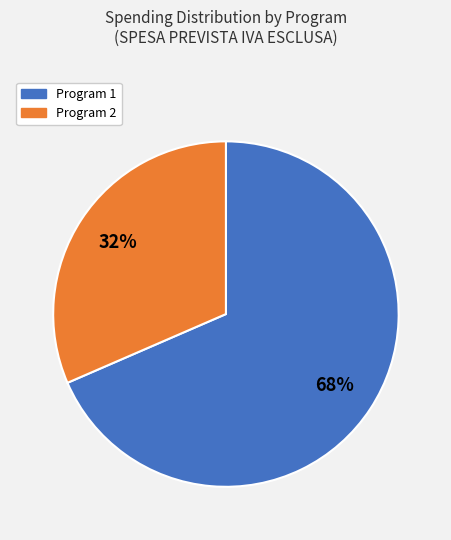

What is the majority slice?

Program 1